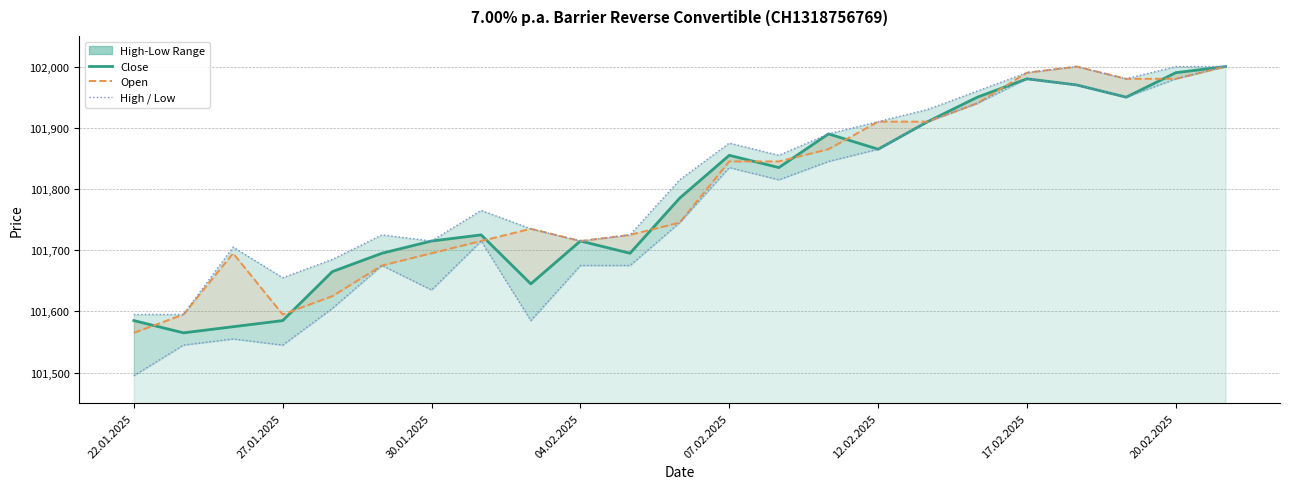

Where is the first local maximum for Low?

30.01.2025